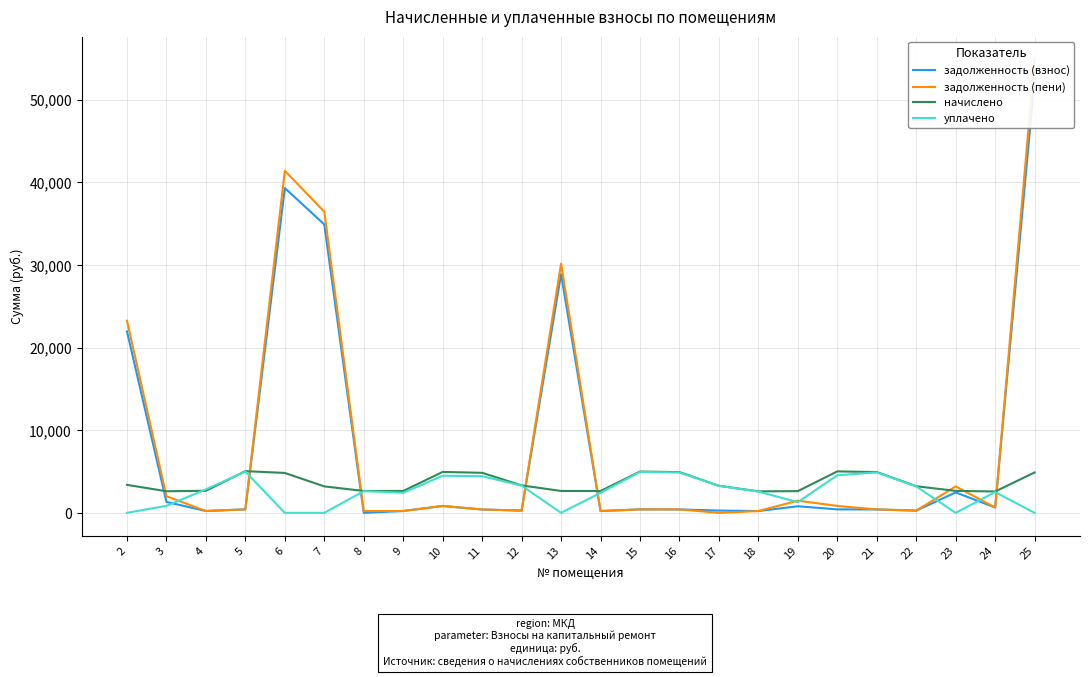

Reading right to left, what are all the values shown in this chart?

задолженность (взнос): 25=52561.0	24=646.4	23=2470.1	22=268.5	21=411.2	20=418.0	19=795.0	18=216.5	17=272.7	16=410.8	15=416.2	14=220.1	13=28882.2	12=276.9	11=403.6	10=830.0	9=220.7	8=0.0	7=34909.2	6=39315.0	5=420.4	4=222.1	3=1320.2	2=21965.5
задолженность (пени): 25=54903.4	24=649.5	23=3199.6	22=268.5	21=411.4	20=835.5	19=1470.1	18=216.5	17=0.0	16=410.8	15=416.2	14=220.1	13=30161.3	12=276.9	11=404.4	10=838.6	9=220.7	8=220.7	7=36455.1	6=41405.4	5=420.4	4=223.2	3=2007.6	2=23257.2
начислено: 25=4886.9	24=2583.4	23=2655.1	22=3222.0	21=4937.0	20=5016.0	19=2626.4	18=2597.8	17=3272.3	16=4930.0	15=4994.5	14=2640.7	13=2647.9	12=3322.4	11=4843.8	10=4951.4	9=2647.9	8=2647.9	7=3200.5	6=4829.4	5=5044.7	4=2669.5	3=2612.0	2=3387.1
уплачено: 25=0.0	24=2510.7	23=0.0	22=3191.5	21=4890.3	20=4551.0	19=1291.9	18=2573.1	17=3272.3	16=4883.2	15=4947.2	14=2419.3	13=0.0	12=3291.0	11=4440.1	10=4487.9	9=2427.3	8=2622.8	7=0.0	6=0.0	5=4996.9	4=2840.7	3=846.7	2=0.0